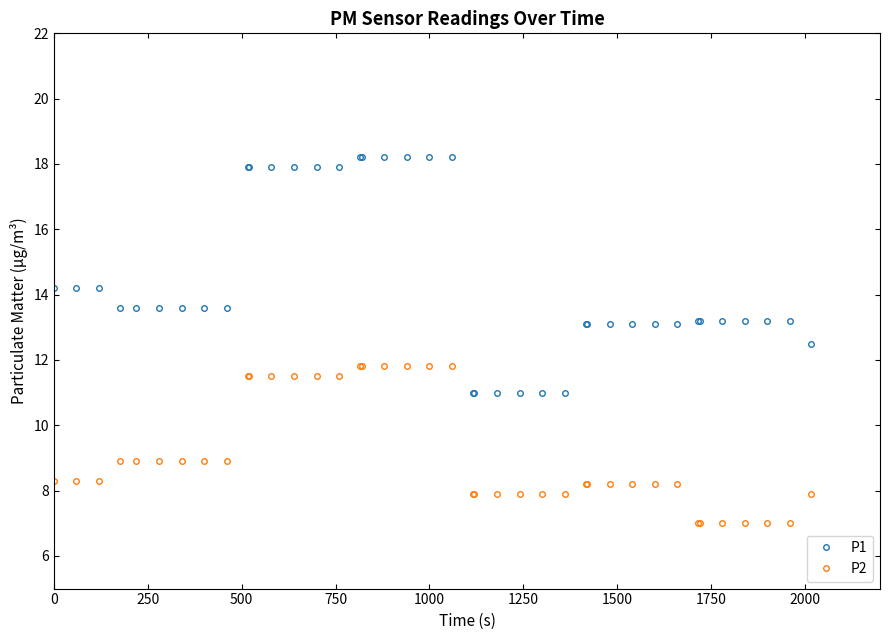

Rank the series by their average value, from lowest to highest.

P2, P1